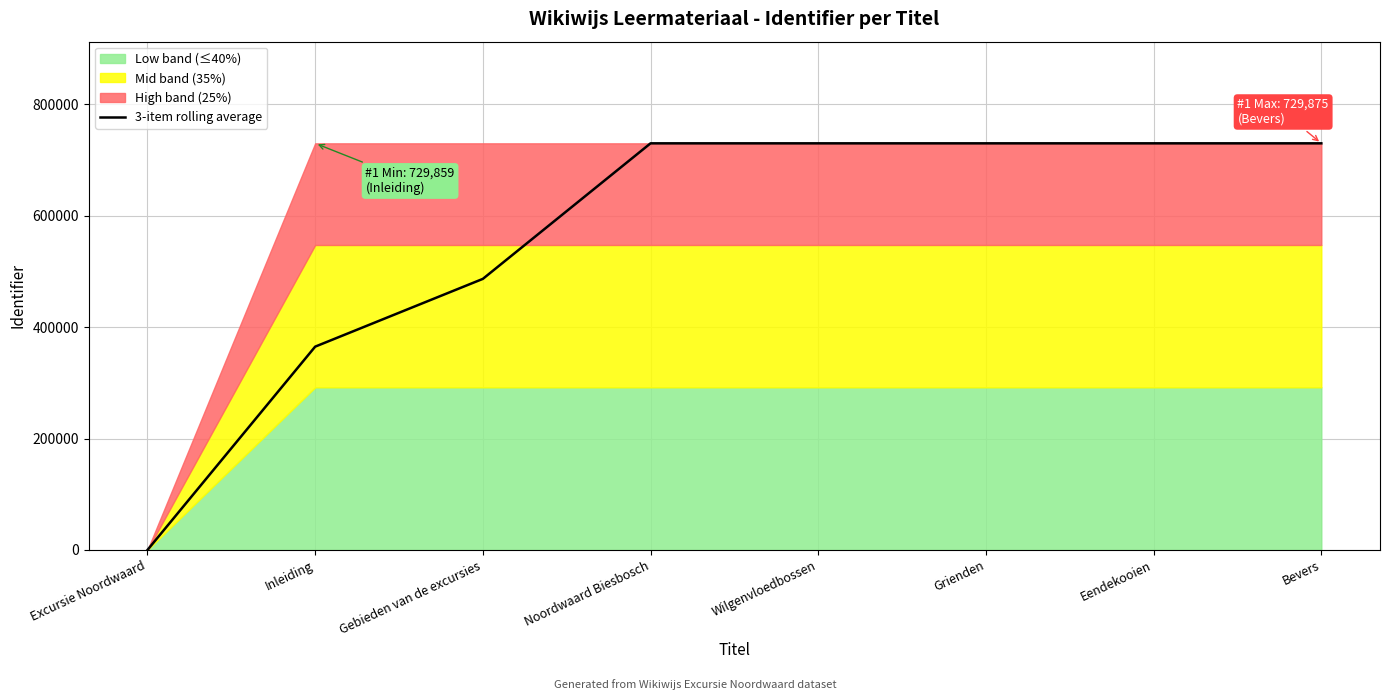

What position from the left is Gebieden van de excursies?

3